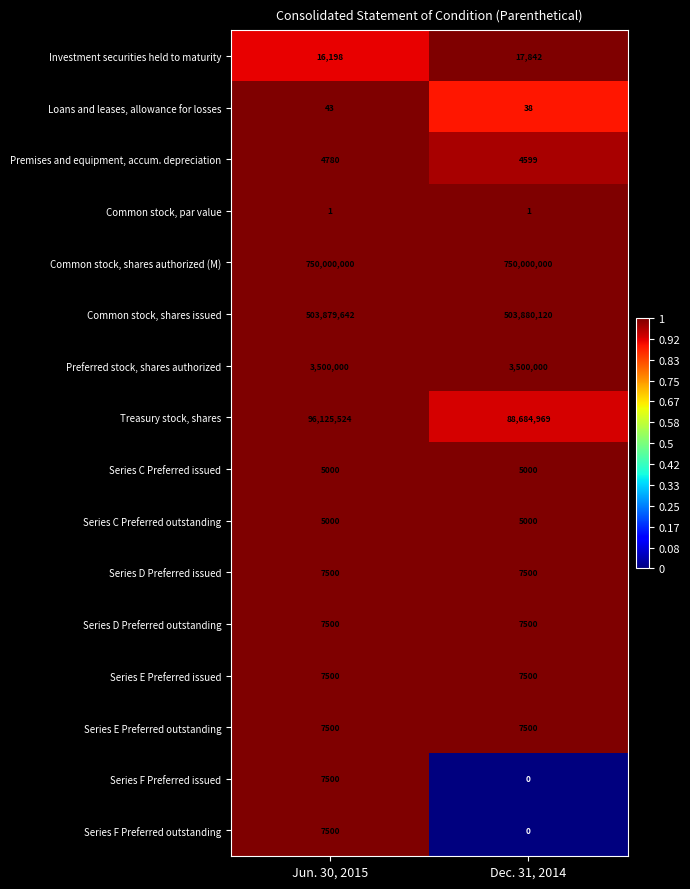

True or false: Treasury stock, shares has a value of 61205663 at Jun. 30, 2015.

False